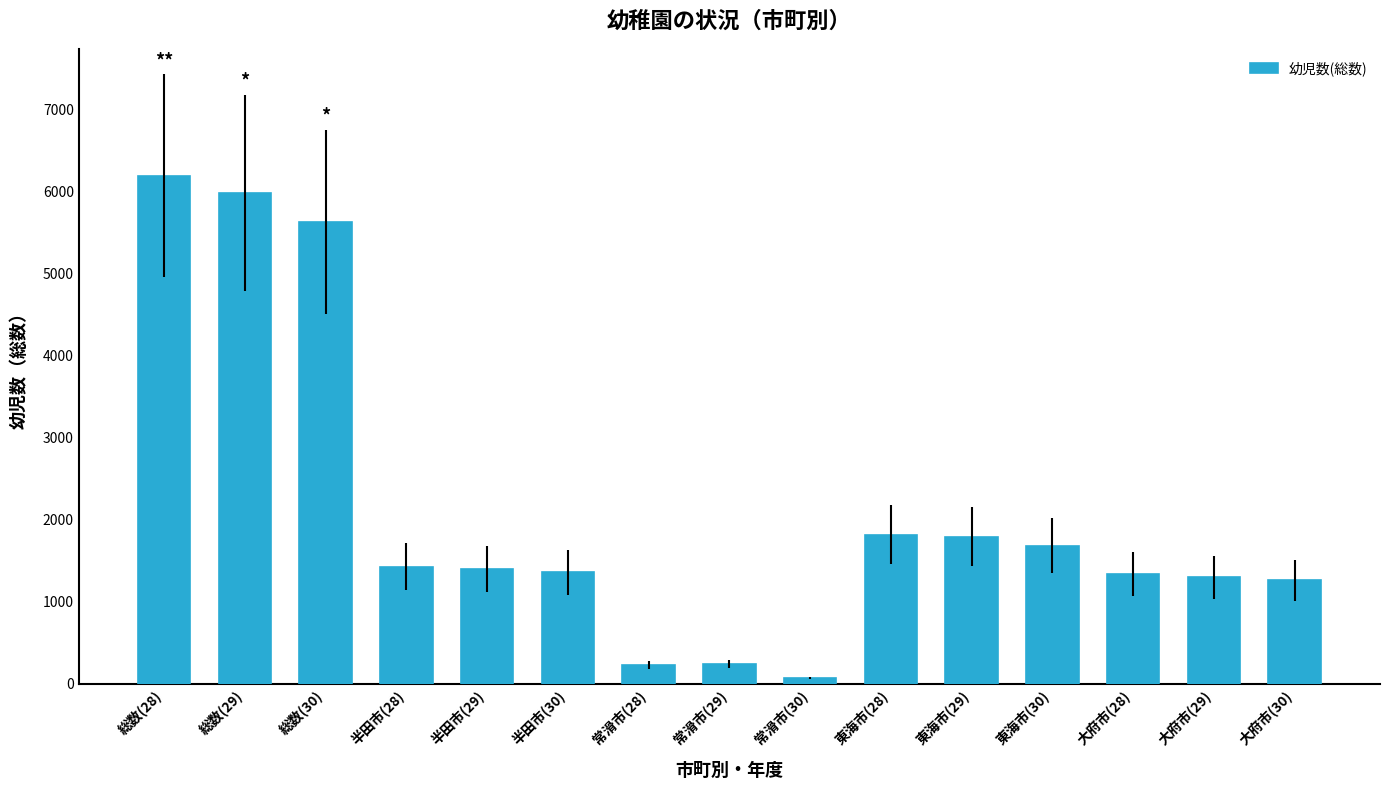

How many data points are less than 1402?

7